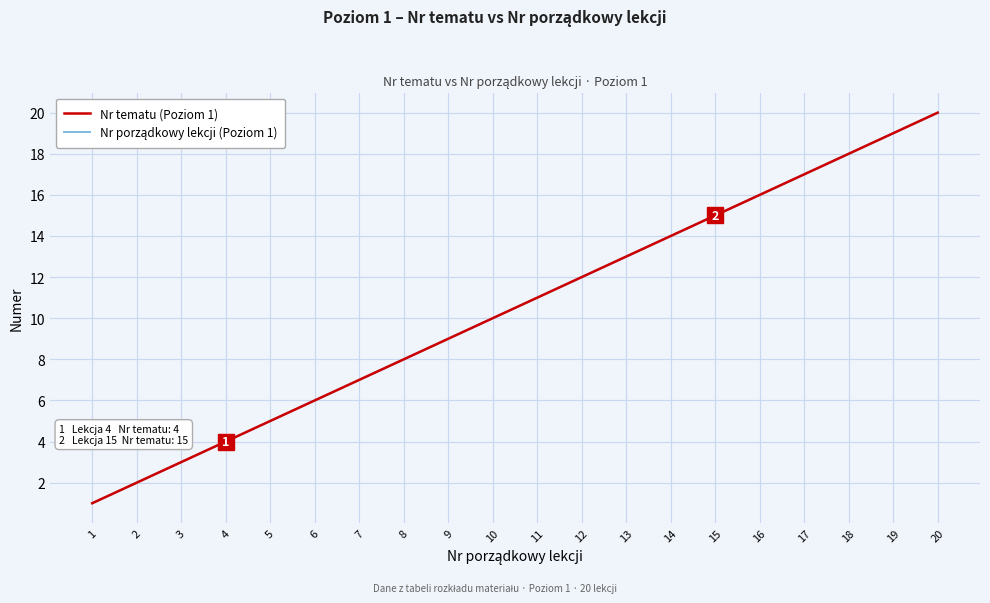

Does the chart have visible grid lines?

Yes